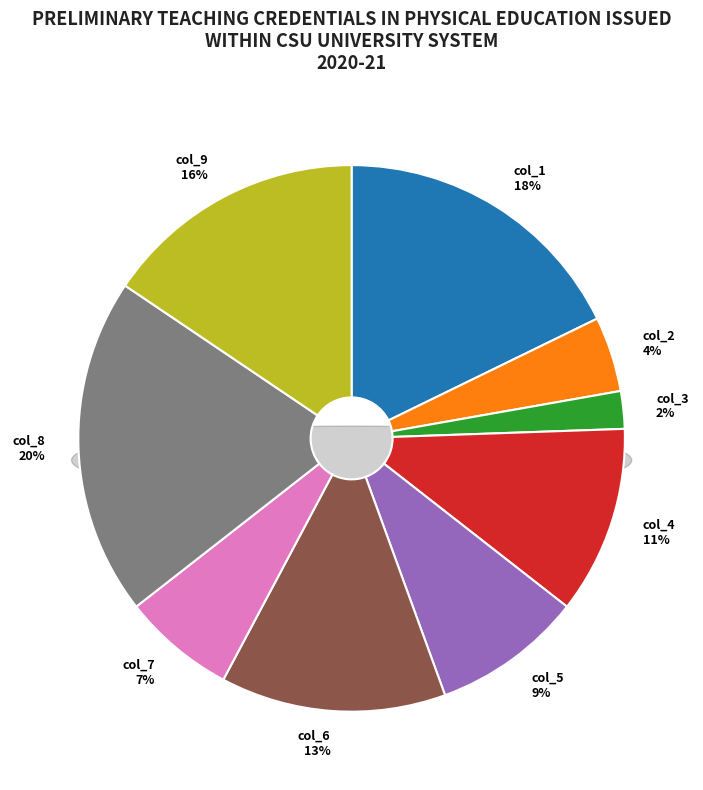

True or false: col_4 accounts for 25% of the total.

False